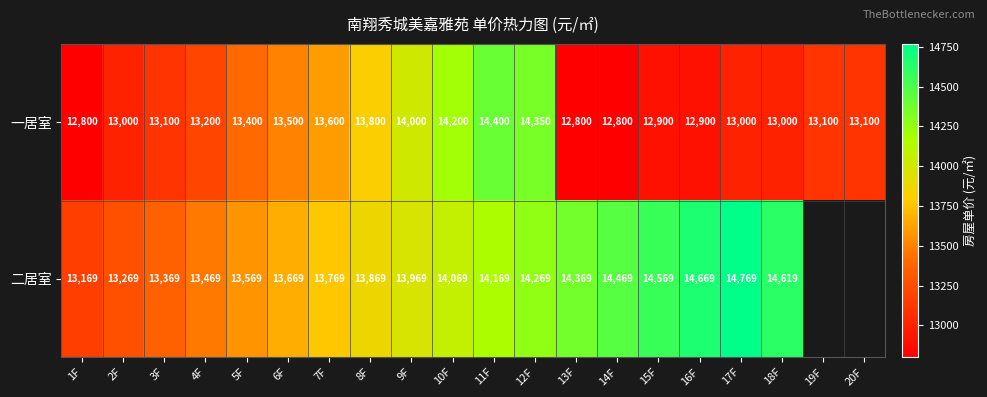

Is it true that 二居室 equals 4438.5 at 9F?

False